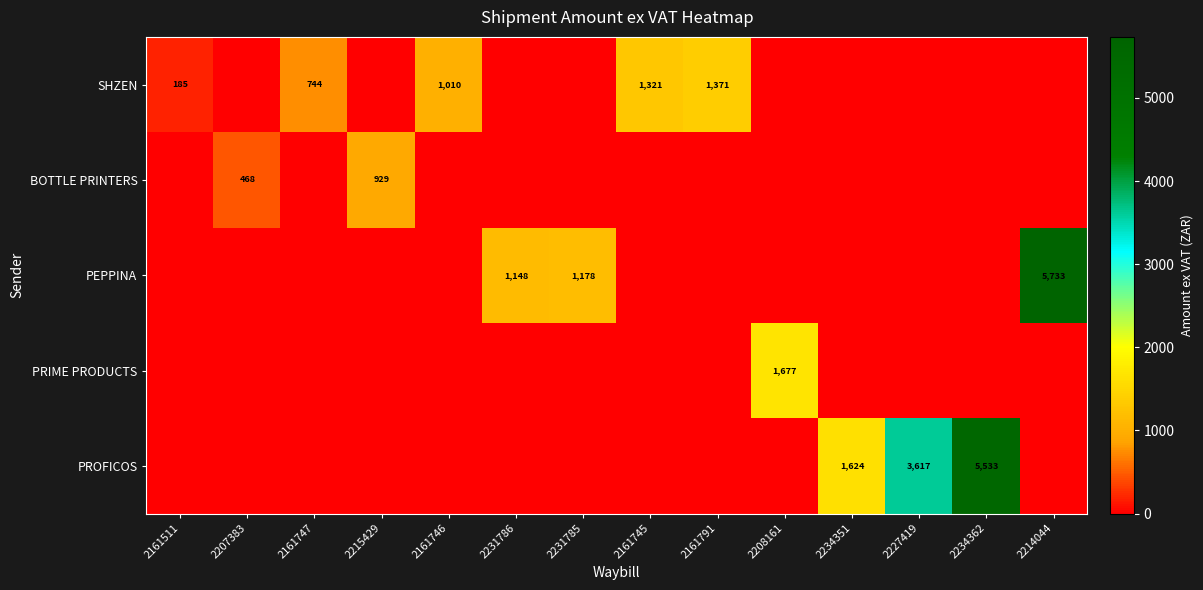

The value of BOTTLE PRINTERS at 2207383 is 468. True or false?

True